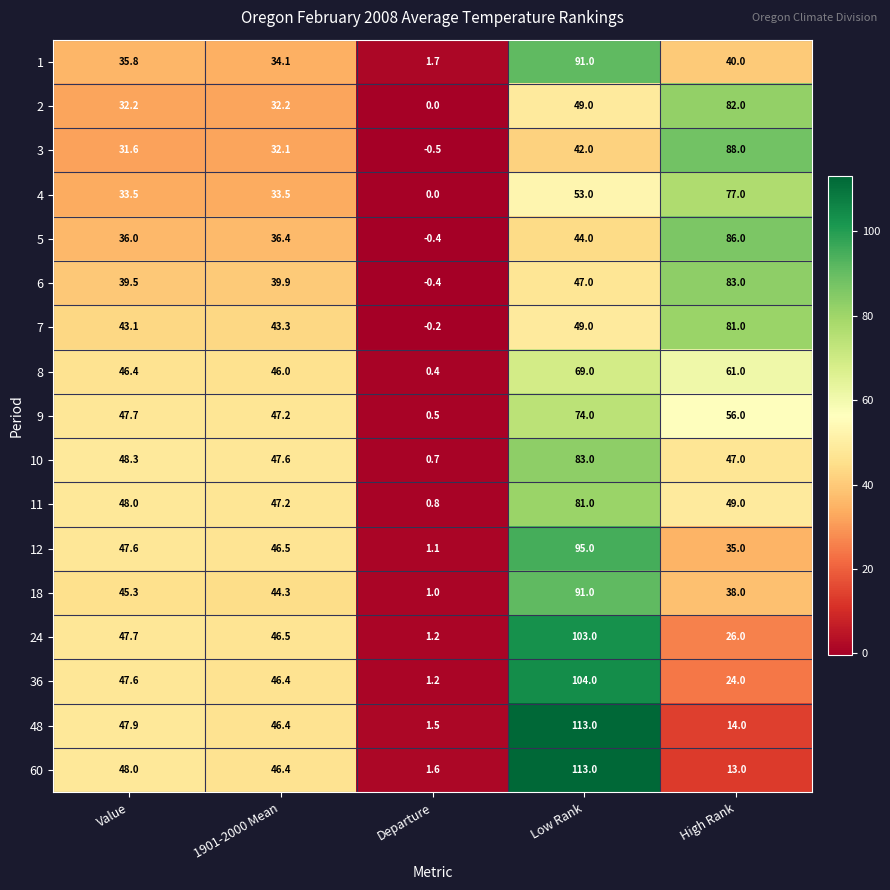

True or false: 7 has a value of 43.1 at Value.

True